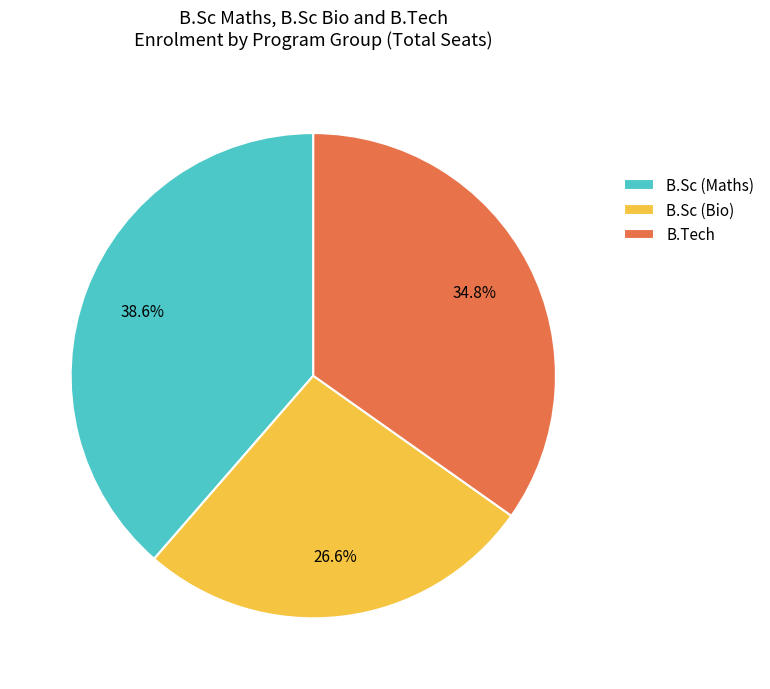

What percentage is NOT represented by B.Sc (Bio)?

73.4%